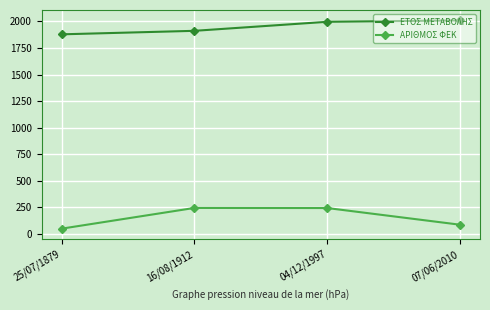

What is the greatest value displayed?

2010